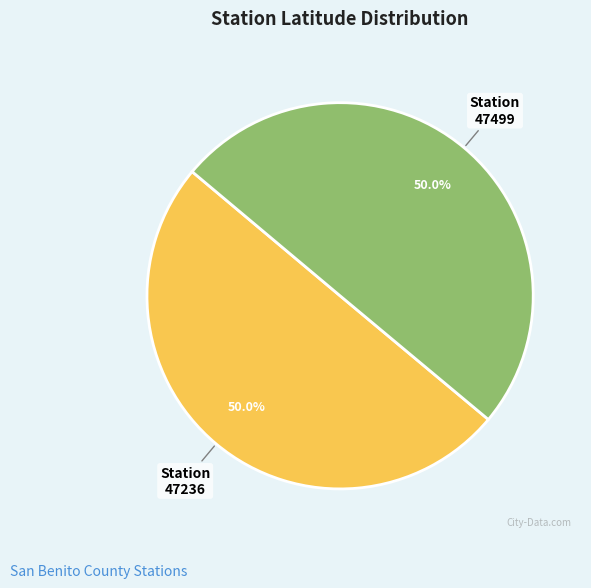

How many slices are in this pie chart?

2